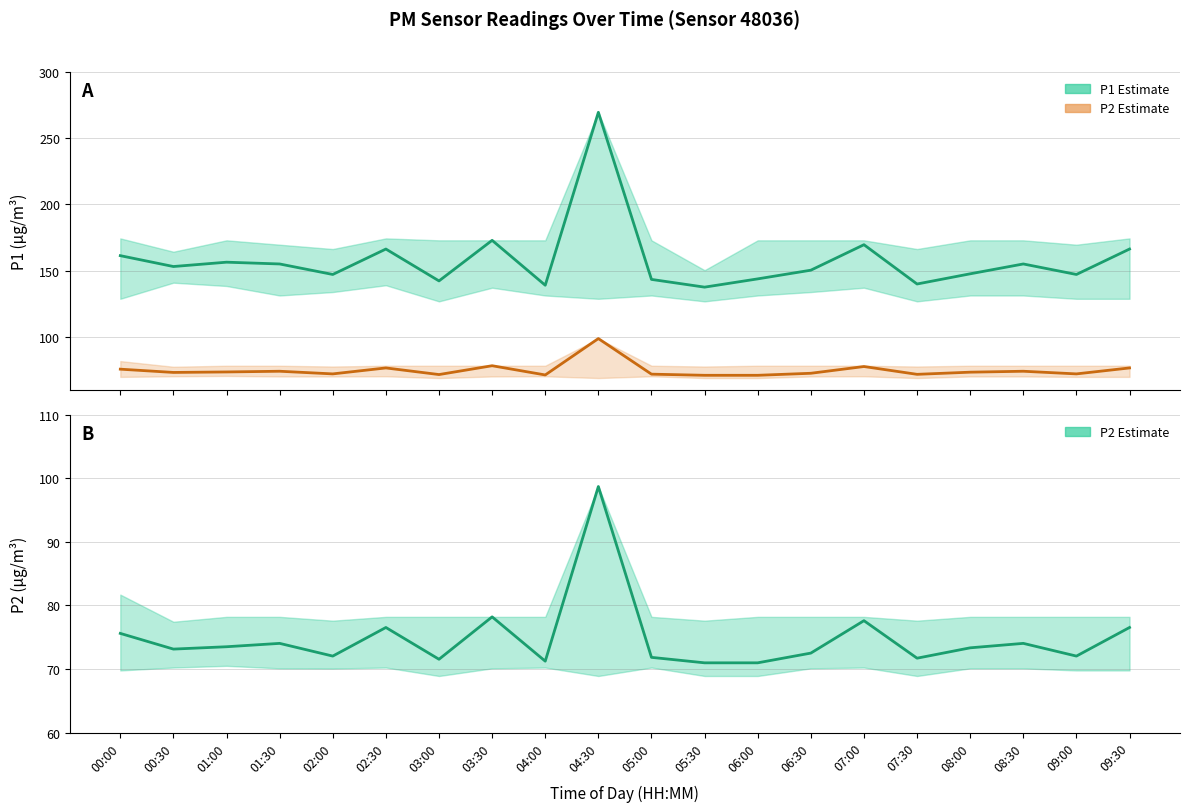

True or false: P1 Estimate has a value of 147.1 at 09:00.

True